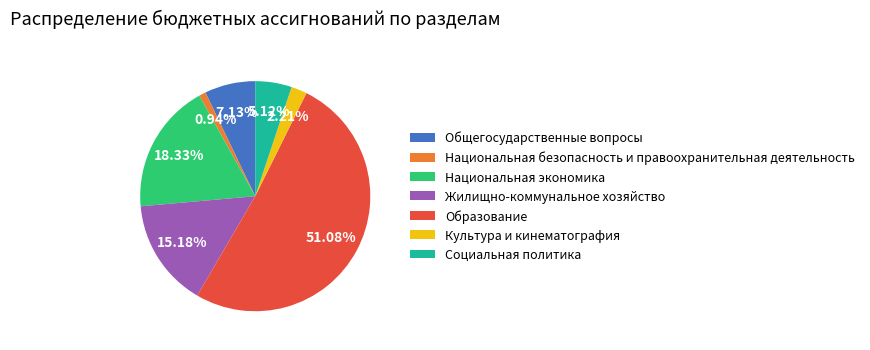

The Социальная политика slice represents 5% of the pie. True or false?

True